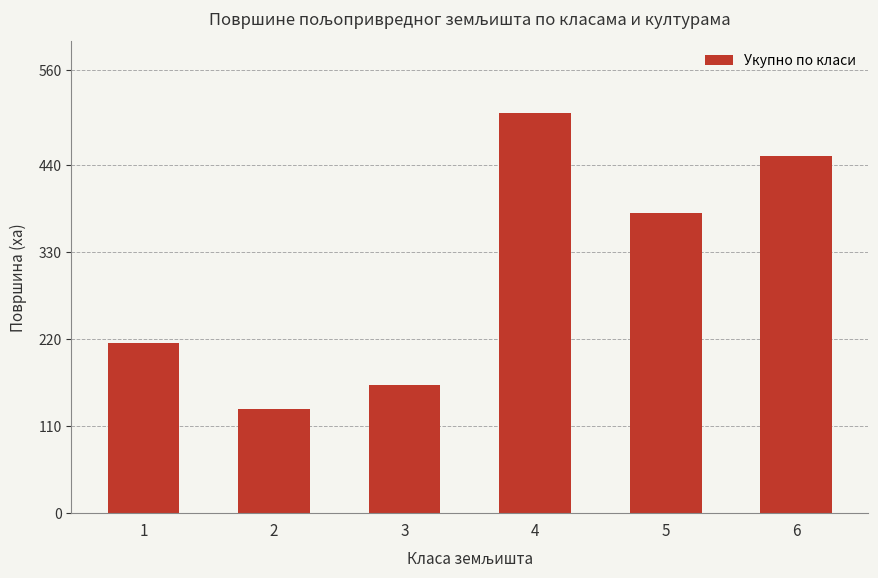

List the labels in order of value, smallest first.

2, 3, 1, 5, 6, 4